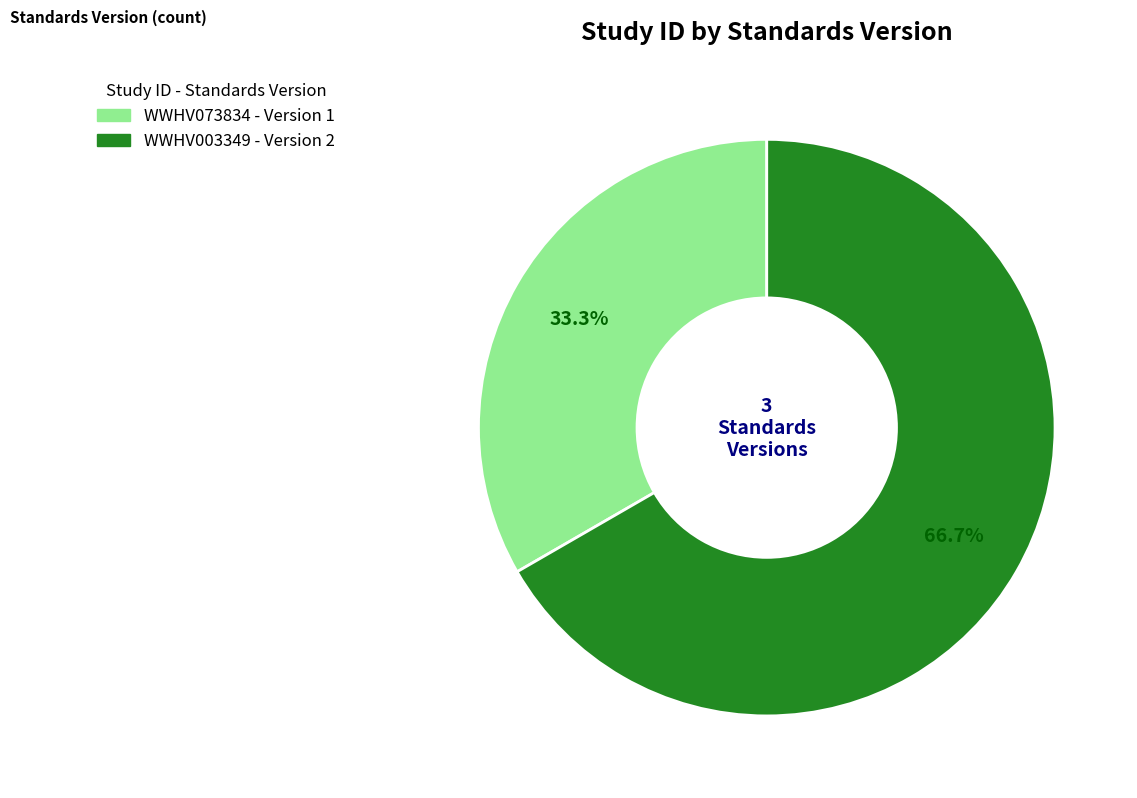

True or false: WWHV003349 accounts for 55% of the total.

False